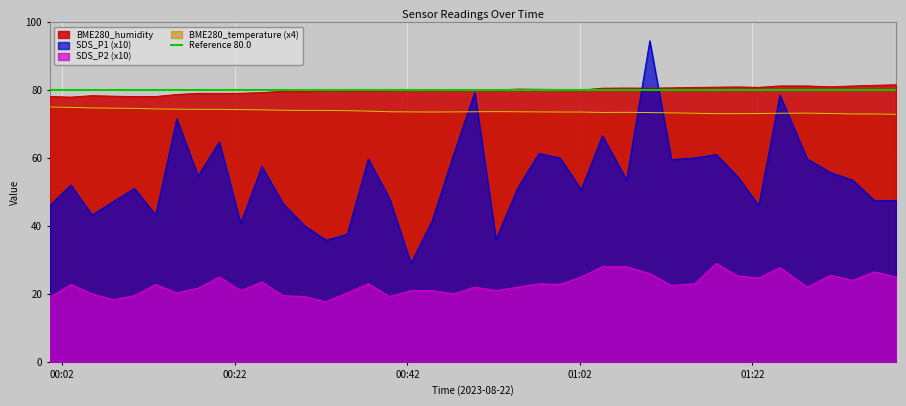

What is the difference between the SDS_P1 values at 2023/08/22 01:12:37 and 2023/08/22 00:49:49?

19.8